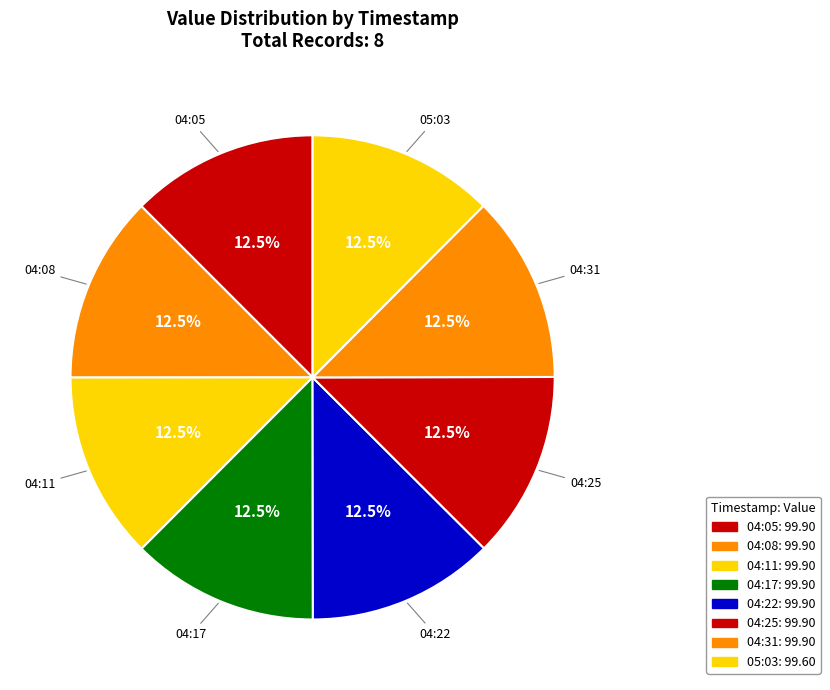

Is there a majority slice in this chart?

No